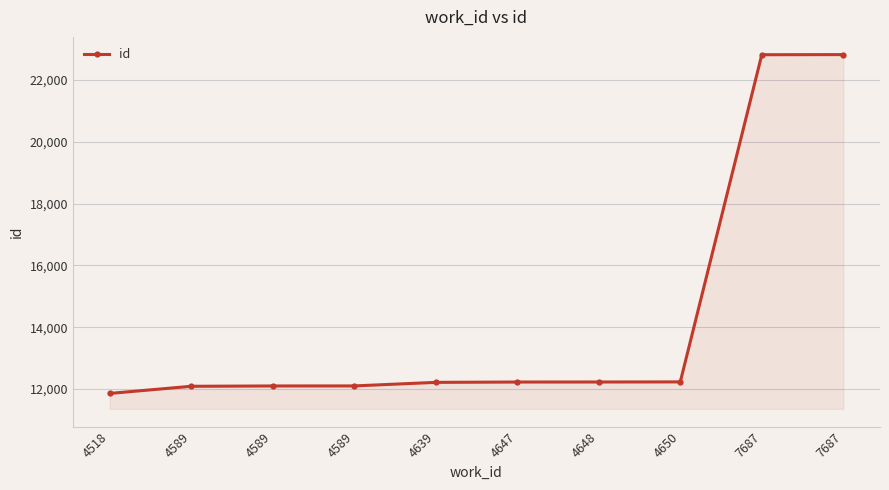

Between 4647 and 4589, which is larger?

4647